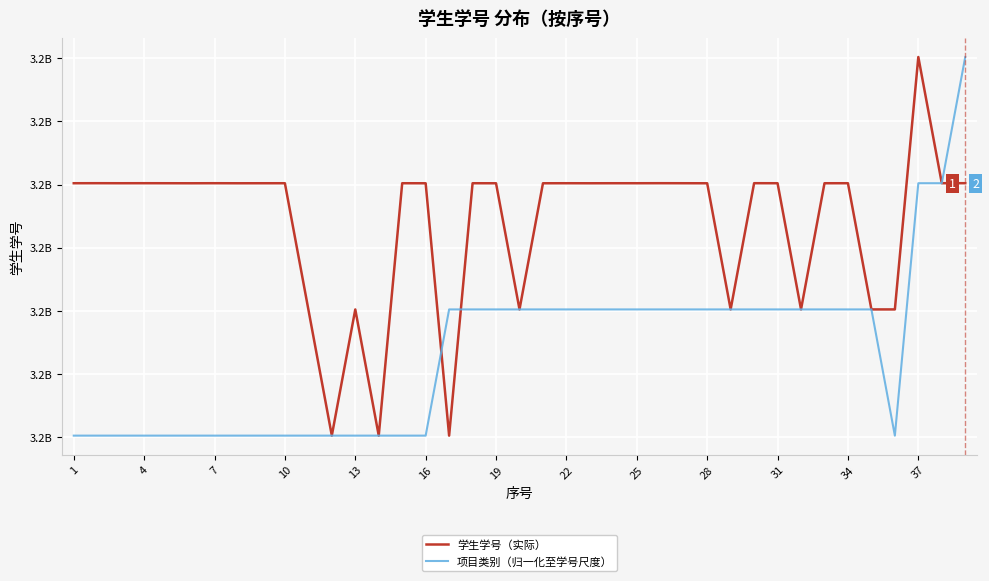

Does the chart display data point markers on the line(s)?

No